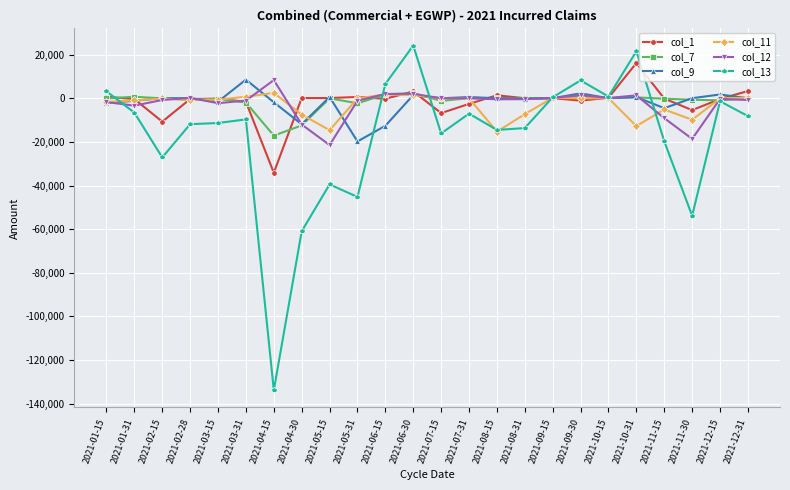

What is the difference between the highest and lowest values at 2021-12-15?

3097.0